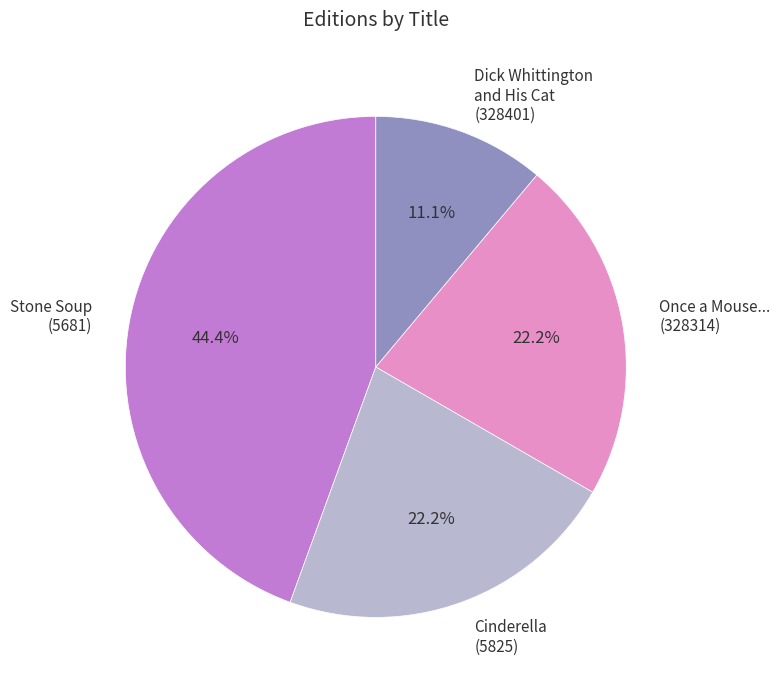

To the nearest percent, what percentage of the pie is Once a Mouse...?

22%